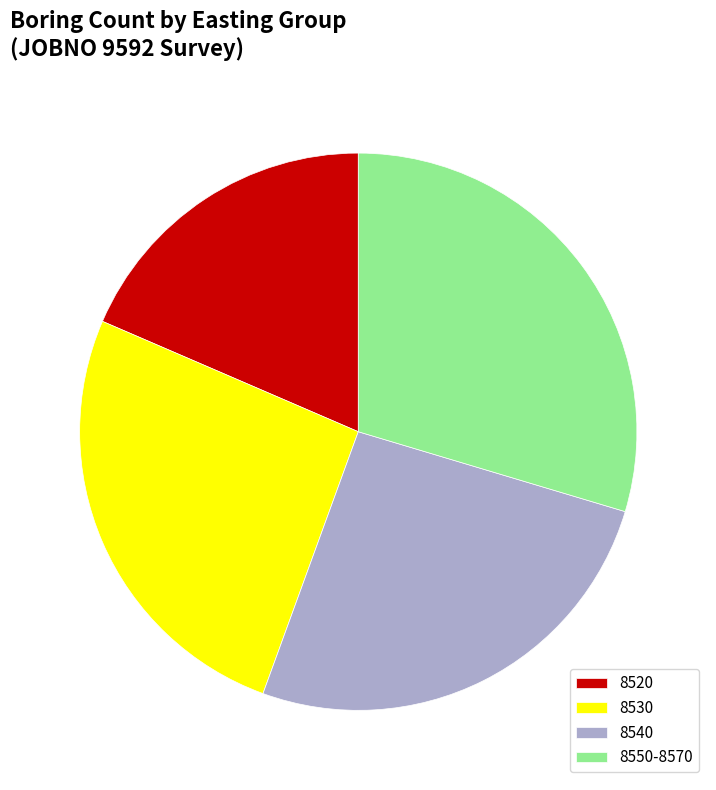

What is the ratio of the value at 8540 to the value at 8520?

1.4